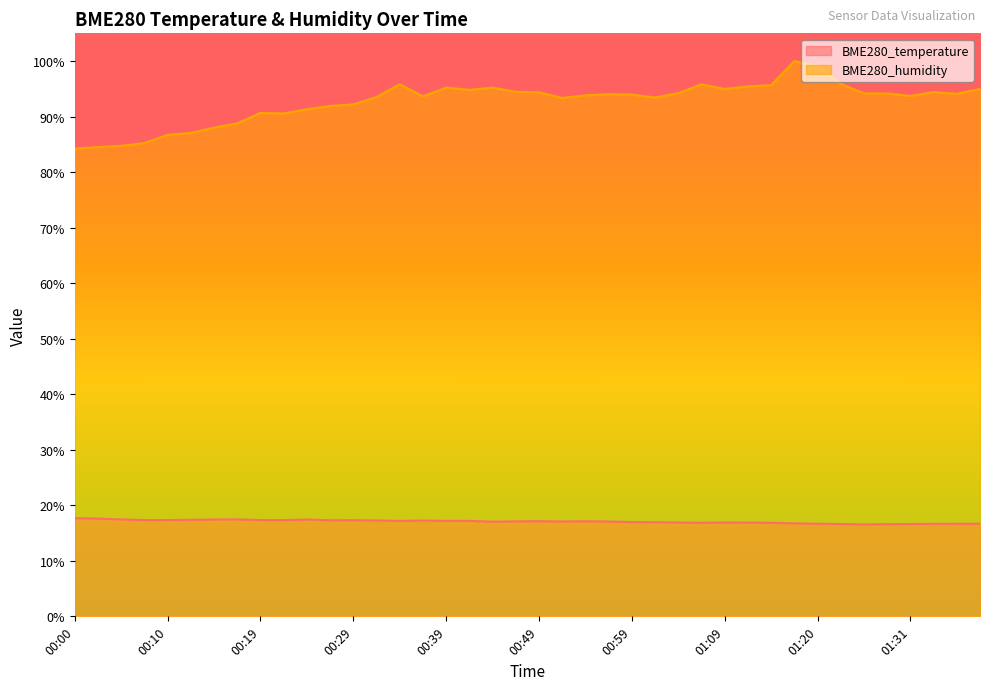

What is the value of the BME280_temperature point at the 32nd from the left?

16.7